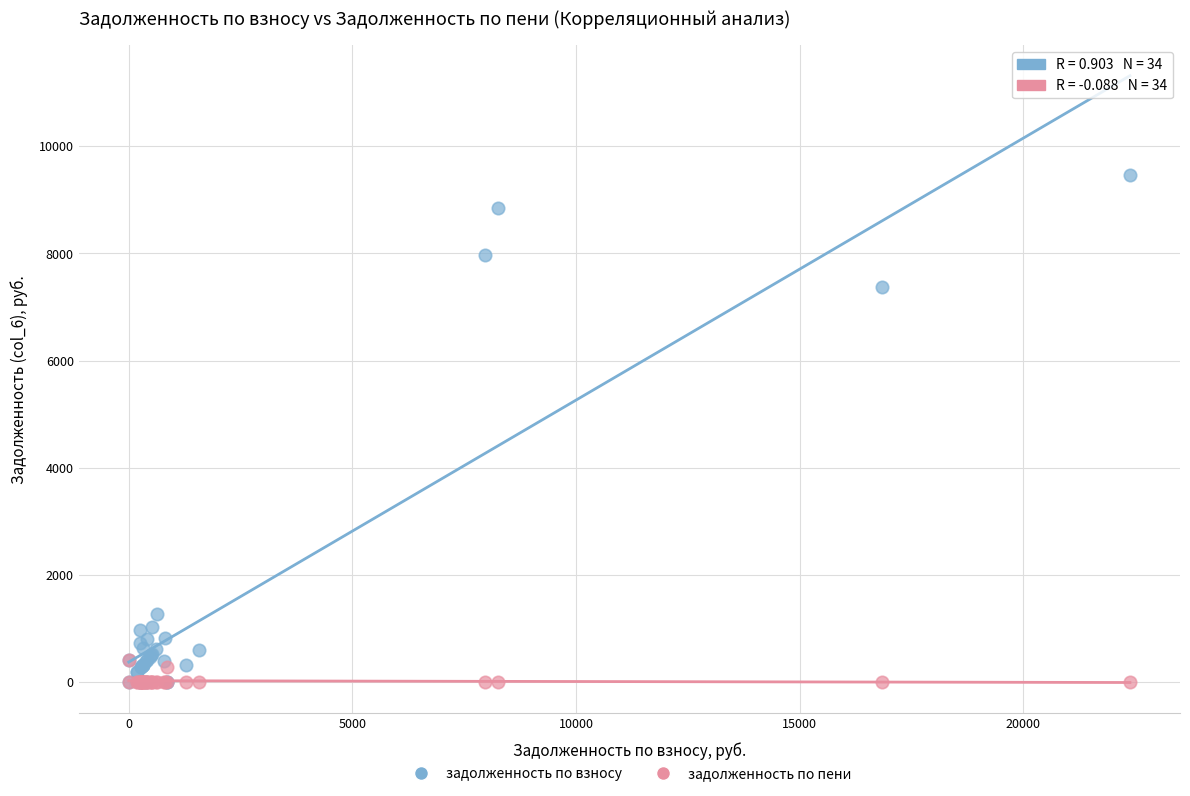

Across all series, what Y value is closest to 4726?

7378.0